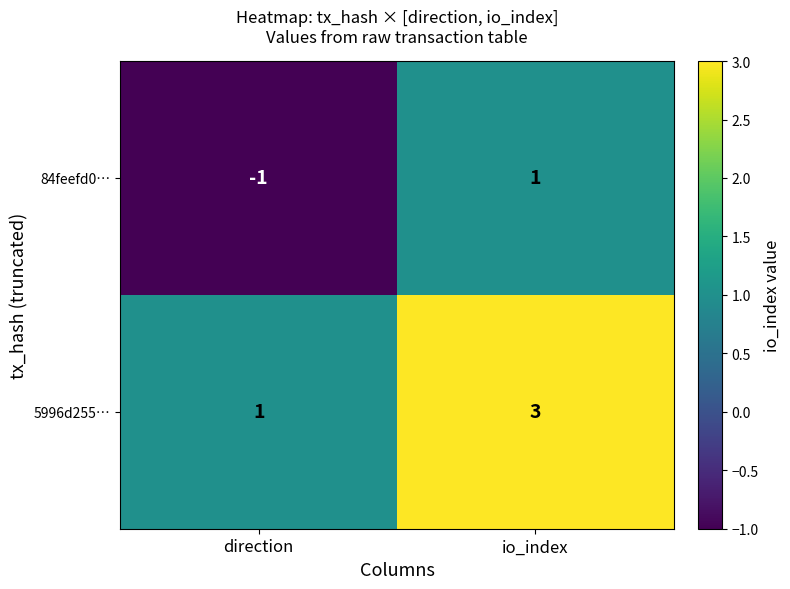

Reading right to left, list all the values displayed in this chart.

84feefd0…: 1	-1
5996d255…: 3	1